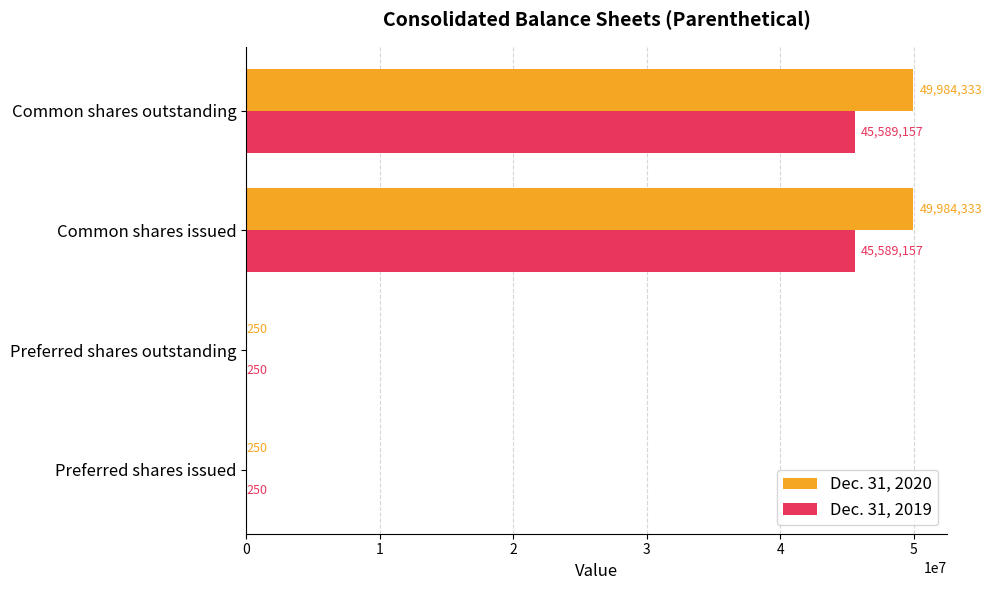

What is the maximum value shown in the chart?

49984333